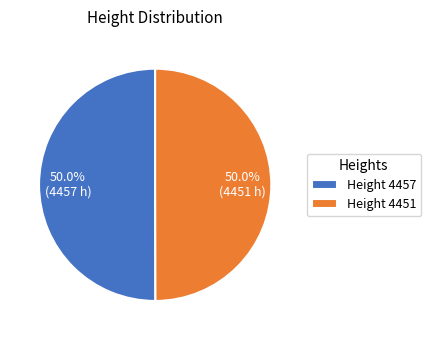

Approximately how many times larger is the value at Height 4457 compared to Height 4451?

1.0